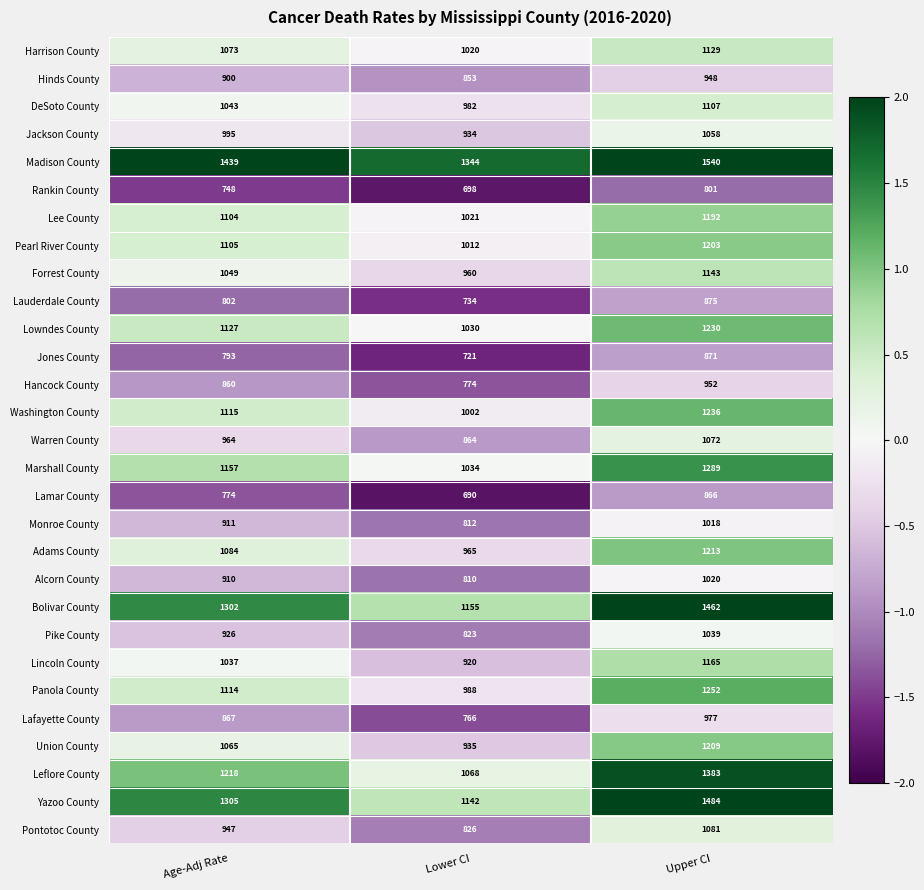

True or false: Harrison County has a value of 1129 at Upper CI.

True